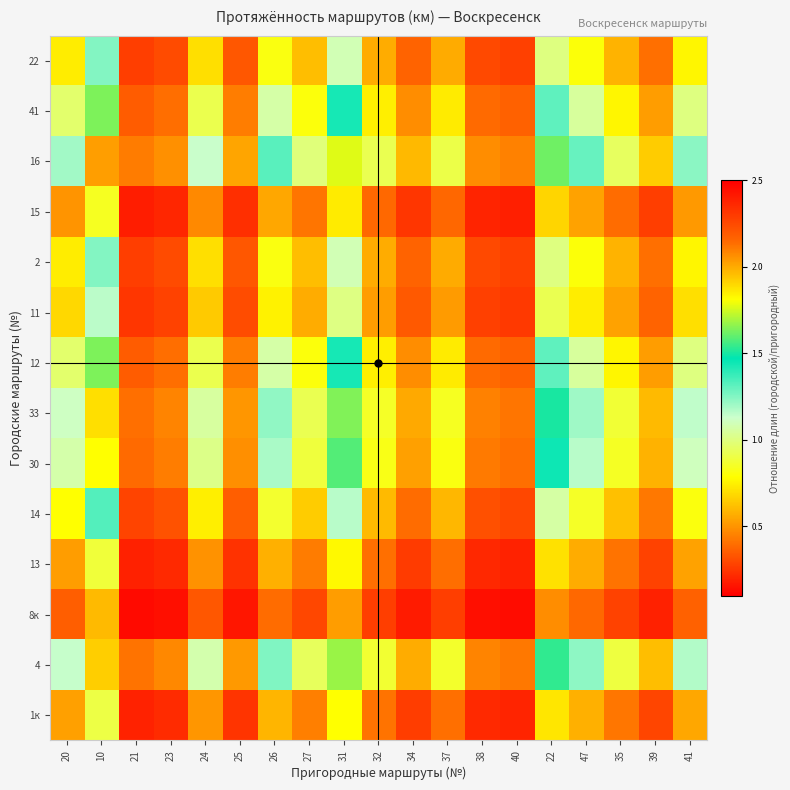

What is the spread (max minus min) of values at 25?

0.4